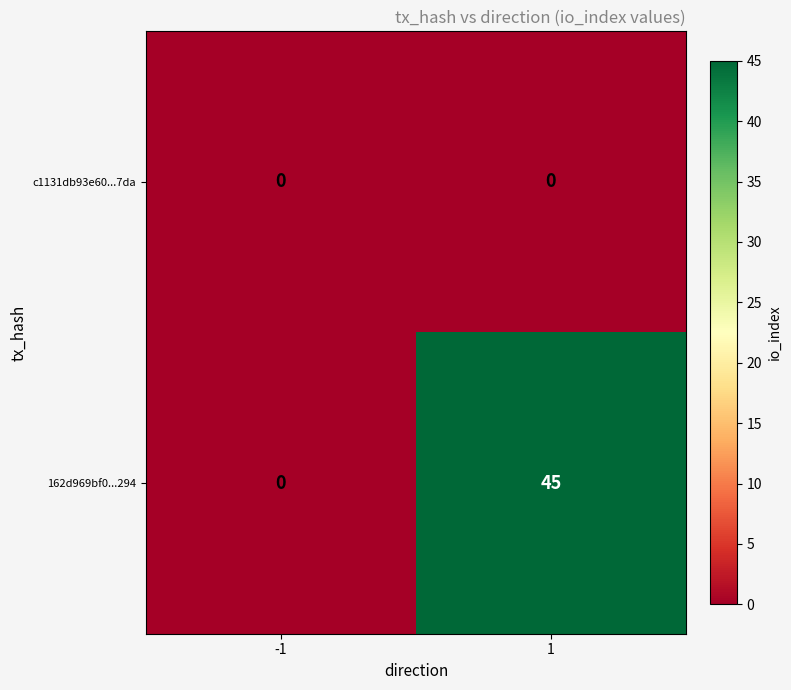

Reading right to left, extract all data points from this chart.

c1131db93e60...7da: 1=0	-1=0
162d969bf0...294: 1=45	-1=0